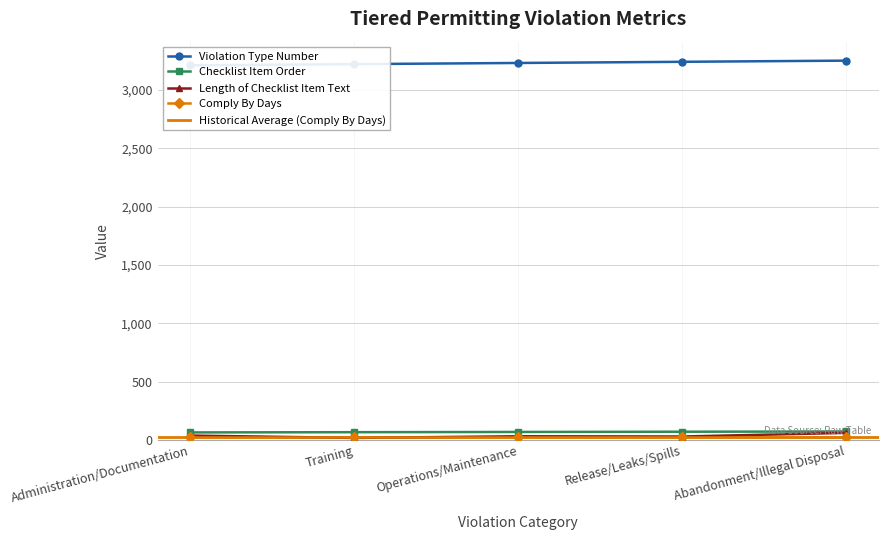

How many values in the Length of Checklist Item Text series exceed 32?

2